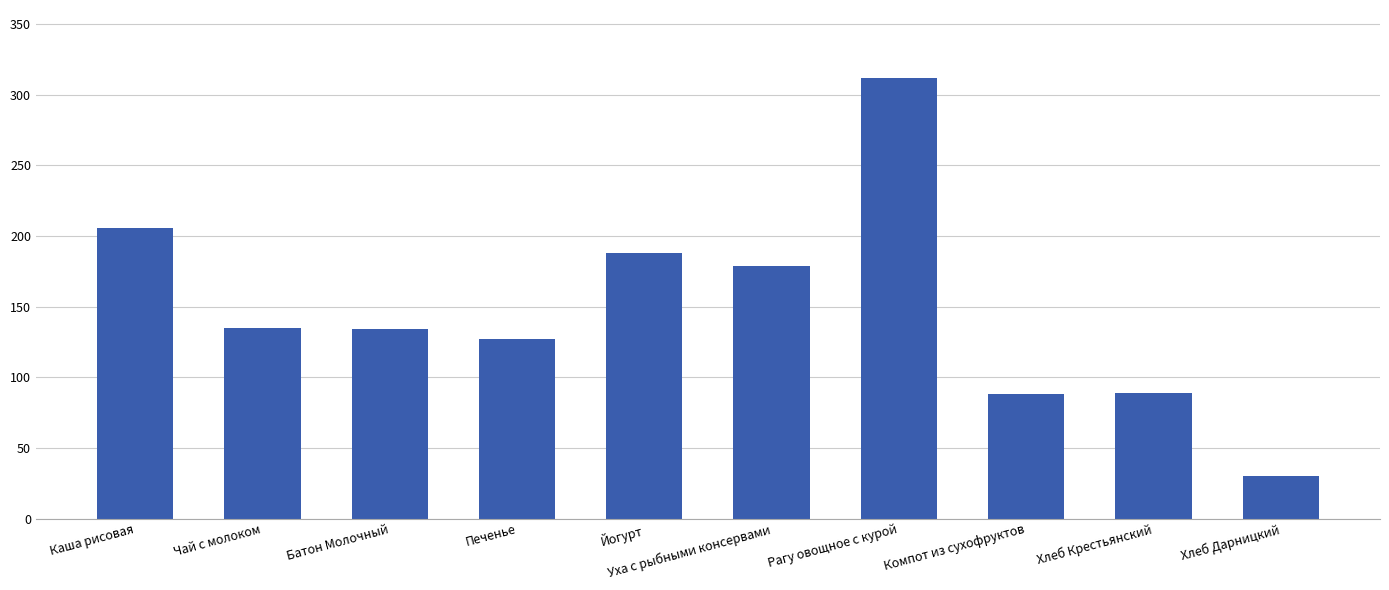

Which label corresponds to the smallest value in the chart?

Хлеб Дарницкий